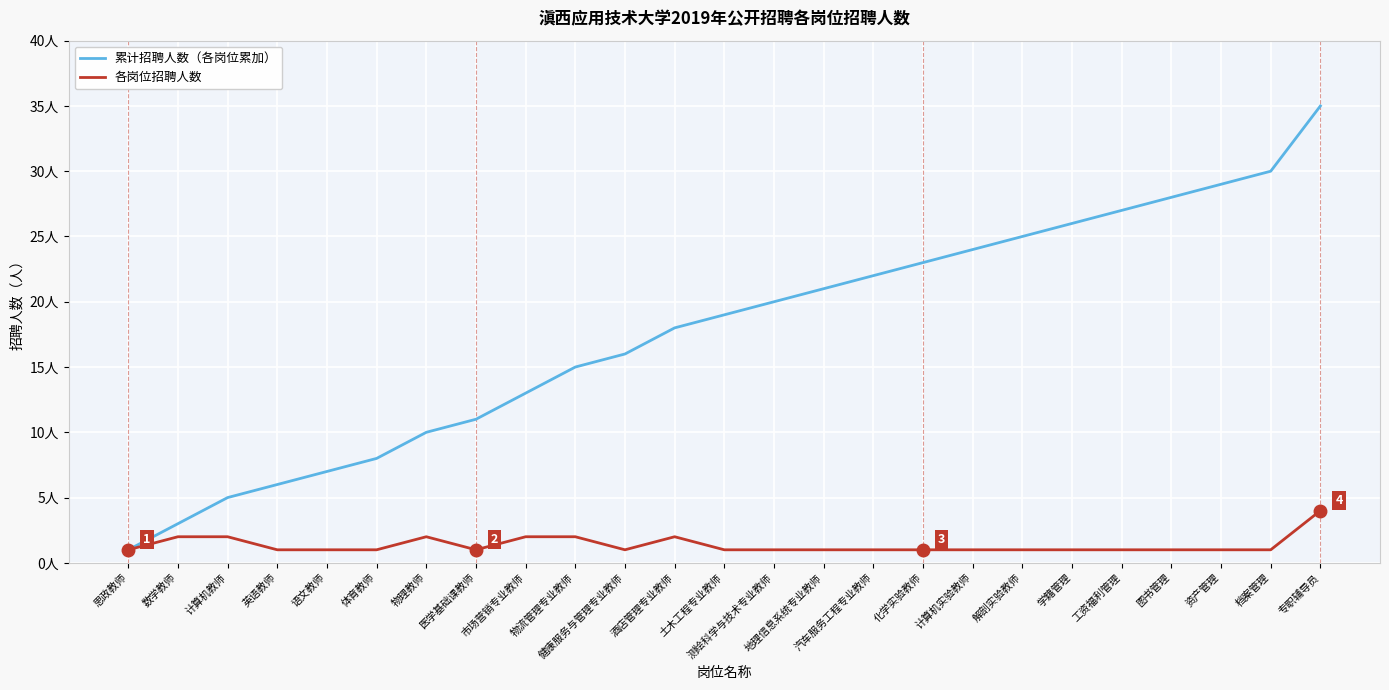

Which series changed the most between 土木工程专业教师 and 化学实验教师?

累计招聘人数（各岗位累加）